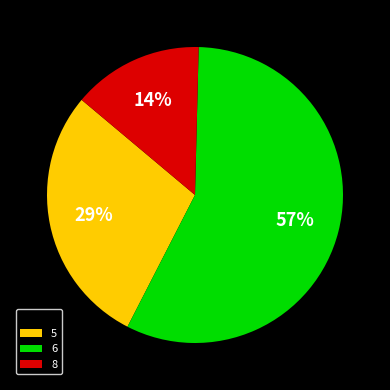

To the nearest percent, what is the average slice percentage?

33%